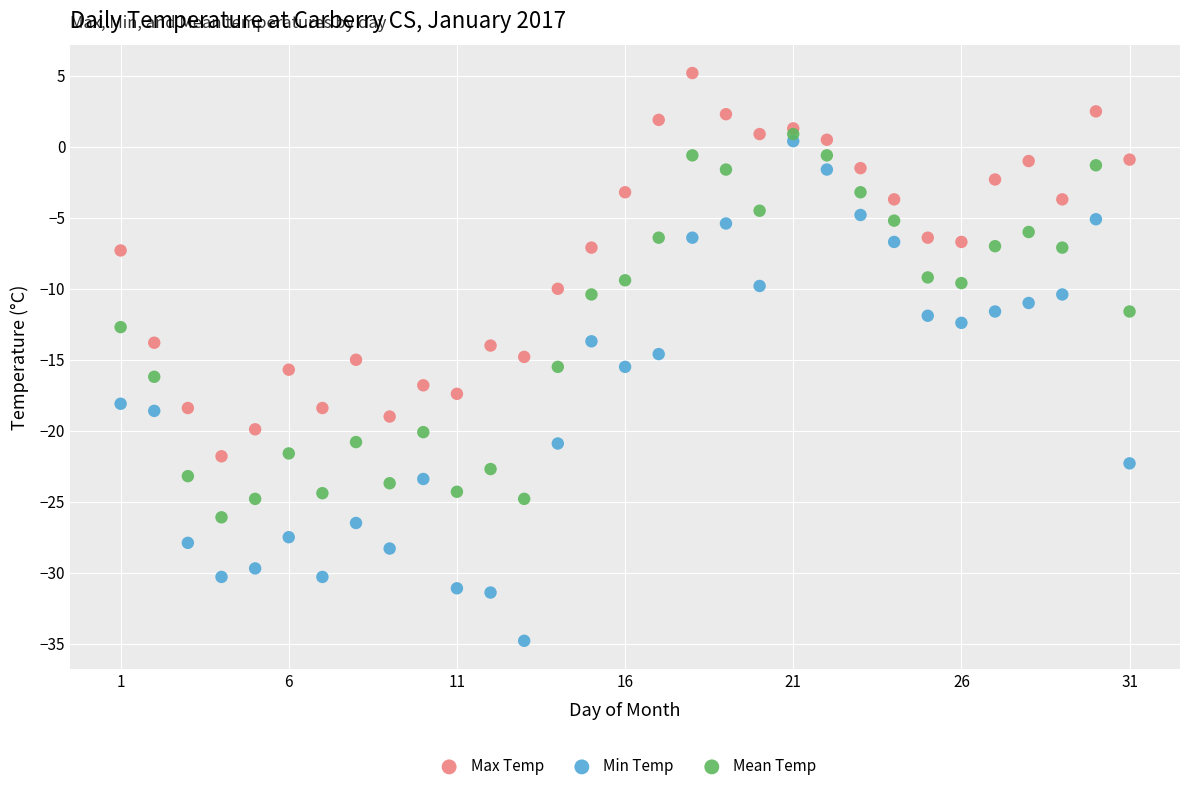

Which series reaches the maximum Y coordinate?

Max Temp